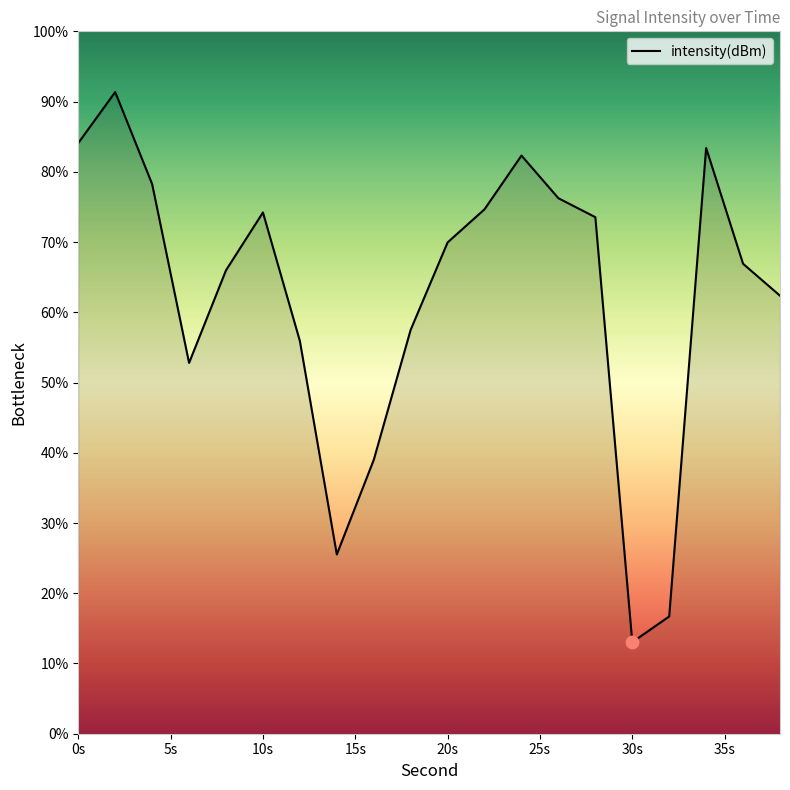

What is the difference between the maximum and minimum values?

78.3